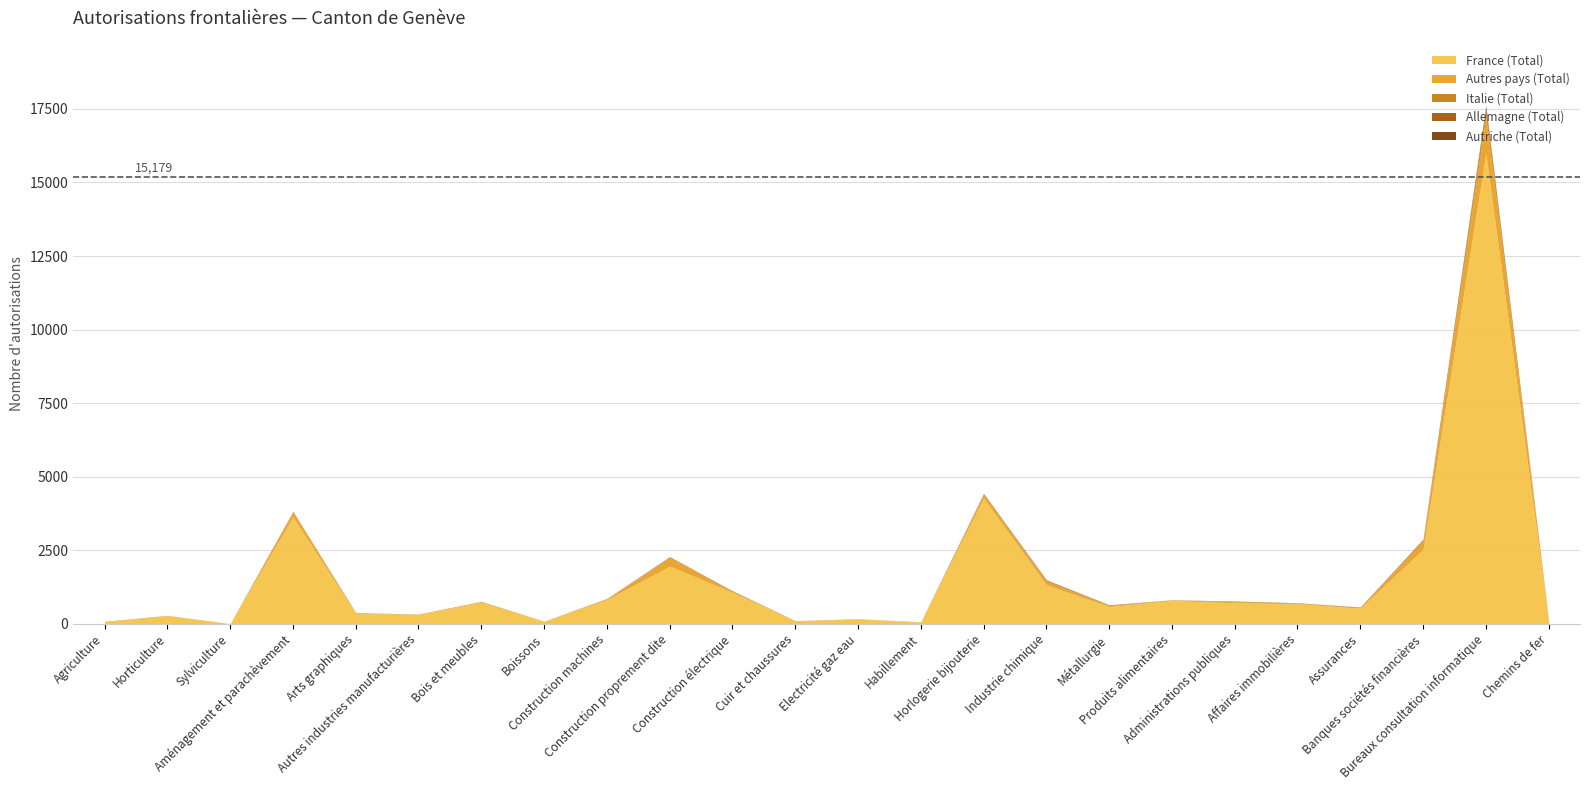

Reading left to right, list all the values displayed in this chart.

France (Total): Agriculture=67	Horticulture=271	Sylviculture=6	Aménagement et parachèvement=3626	Arts graphiques=346	Autres industries manufacturières=320	Bois et meubles=726	Boissons=79	Construction machines=821	Construction proprement dite=1956	Construction électrique=1066	Cuir et chaussures=96	Electricité gaz eau=156	Habillement=53	Horlogerie bijouterie=4266	Industrie chimique=1322	Métallurgie=585	Produits alimentaires=785	Administrations publiques=711	Affaires immobilières=677	Assurances=528	Banques sociétés financières=2526	Bureaux consultation informatique=15978	Chemins de fer=116
Italie (Total): Agriculture=1	Horticulture=0	Sylviculture=0	Aménagement et parachèvement=31	Arts graphiques=0	Autres industries manufacturières=1	Bois et meubles=2	Boissons=1	Construction machines=9	Construction proprement dite=35	Construction électrique=11	Cuir et chaussures=3	Electricité gaz eau=4	Habillement=3	Horlogerie bijouterie=40	Industrie chimique=21	Métallurgie=27	Produits alimentaires=4	Administrations publiques=18	Affaires immobilières=12	Assurances=4	Banques sociétés financières=31	Bureaux consultation informatique=234	Chemins de fer=1
Autres pays (Total): Agriculture=16	Horticulture=13	Sylviculture=0	Aménagement et parachèvement=158	Arts graphiques=26	Autres industries manufacturières=9	Bois et meubles=30	Boissons=5	Construction machines=24	Construction proprement dite=285	Construction électrique=30	Cuir et chaussures=4	Electricité gaz eau=11	Habillement=6	Horlogerie bijouterie=115	Industrie chimique=121	Métallurgie=31	Produits alimentaires=24	Administrations publiques=37	Affaires immobilières=23	Assurances=26	Banques sociétés financières=290	Bureaux consultation informatique=1274	Chemins de fer=7
Allemagne (Total): Agriculture=0	Horticulture=0	Sylviculture=0	Aménagement et parachèvement=5	Arts graphiques=5	Autres industries manufacturières=1	Bois et meubles=2	Boissons=1	Construction machines=5	Construction proprement dite=4	Construction électrique=13	Cuir et chaussures=1	Electricité gaz eau=0	Habillement=0	Horlogerie bijouterie=9	Industrie chimique=24	Métallurgie=1	Produits alimentaires=1	Administrations publiques=5	Affaires immobilières=1	Assurances=11	Banques sociétés financières=25	Bureaux consultation informatique=111	Chemins de fer=0
Autriche (Total): Agriculture=0	Horticulture=1	Sylviculture=0	Aménagement et parachèvement=0	Arts graphiques=0	Autres industries manufacturières=0	Bois et meubles=0	Boissons=0	Construction machines=0	Construction proprement dite=0	Construction électrique=0	Cuir et chaussures=0	Electricité gaz eau=0	Habillement=0	Horlogerie bijouterie=0	Industrie chimique=3	Métallurgie=0	Produits alimentaires=0	Administrations publiques=1	Affaires immobilières=1	Assurances=0	Banques sociétés financières=2	Bureaux consultation informatique=16	Chemins de fer=0